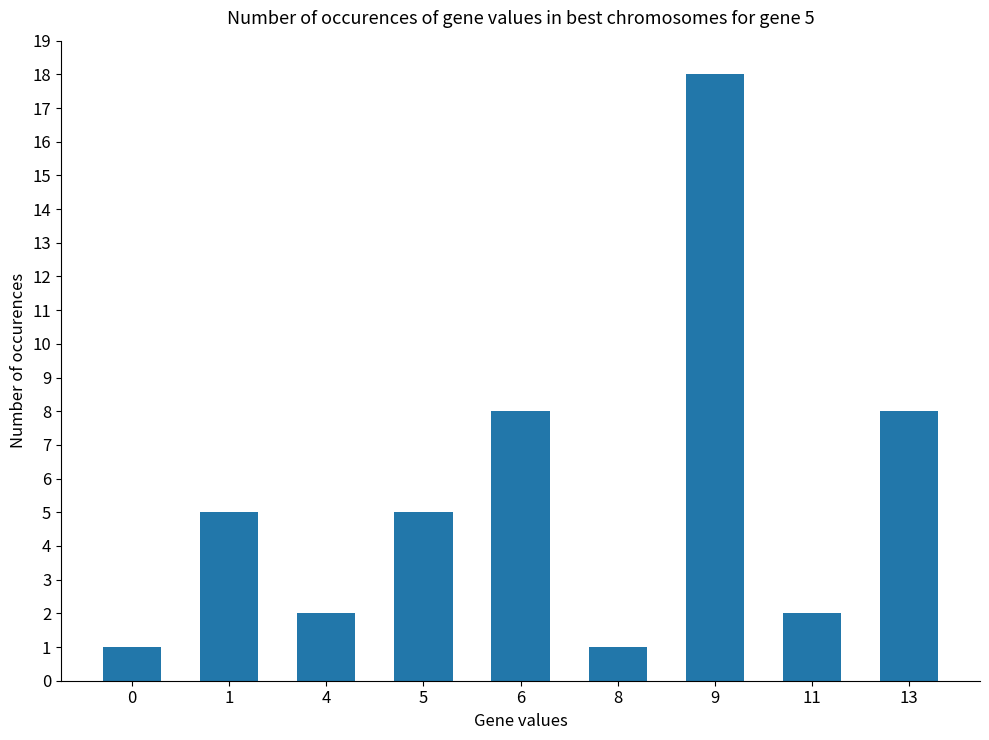

What is the change in value from 0 to 11?

+1